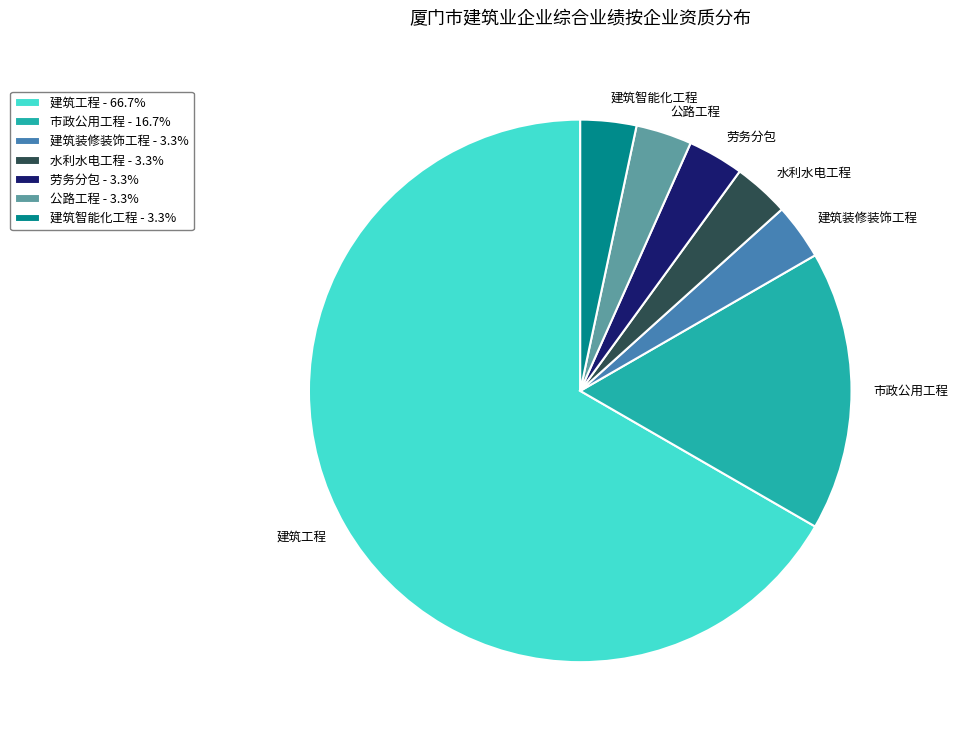

Count the number of slices in the pie.

7